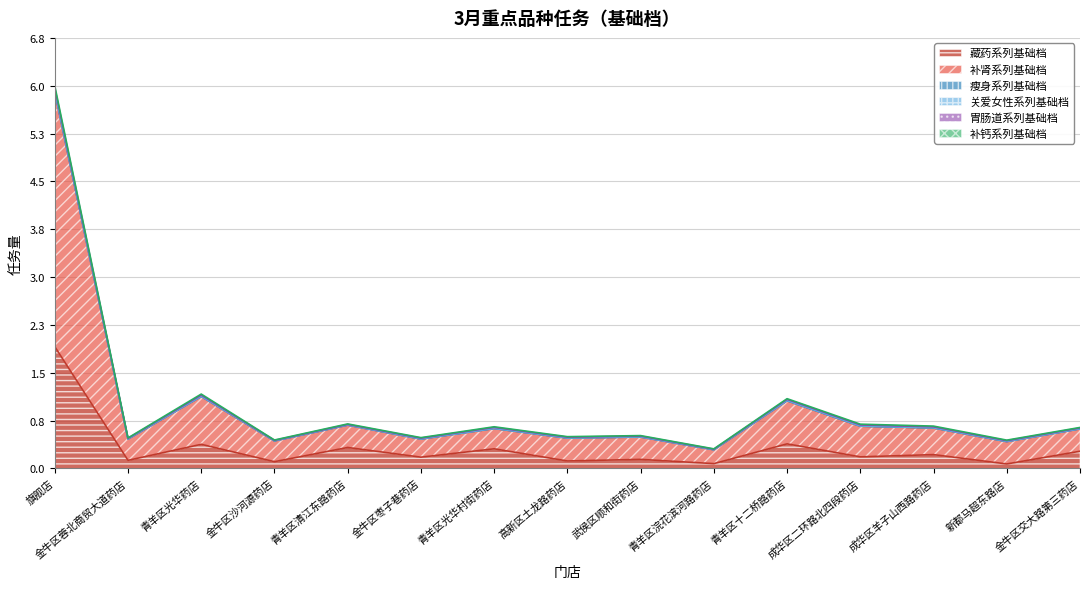

What is the total value across all series at 金牛区沙河源药店?

0.4